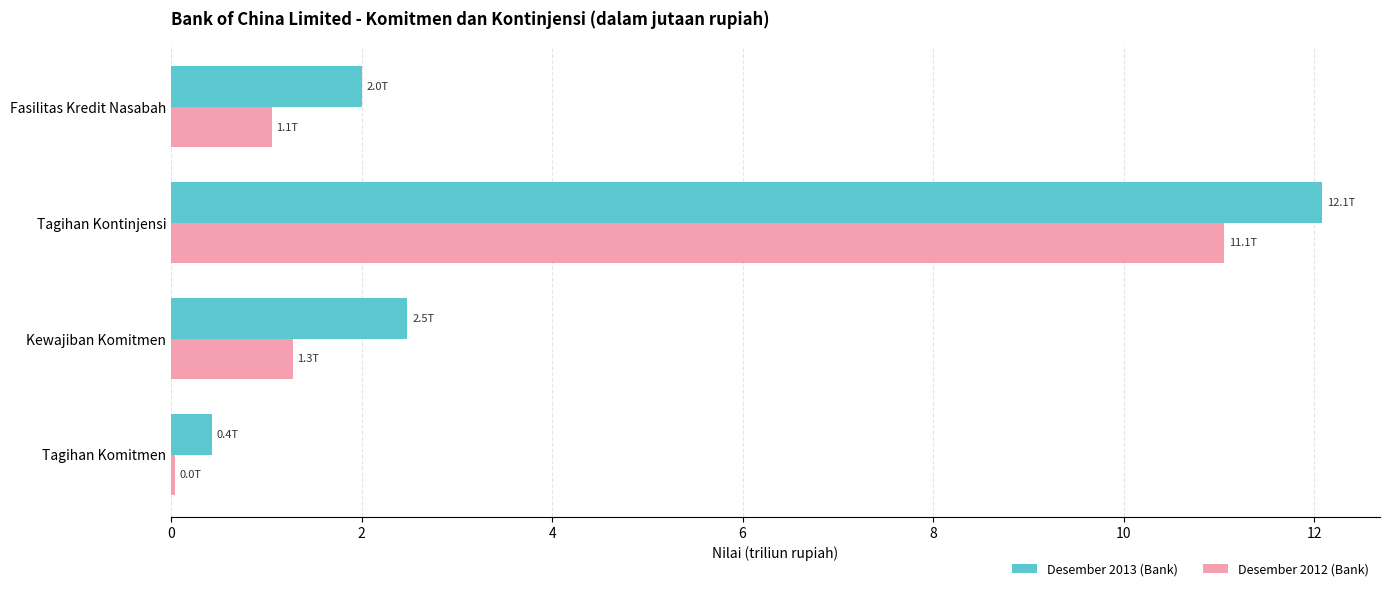

At how many categories does at least one series exceed 7?

1